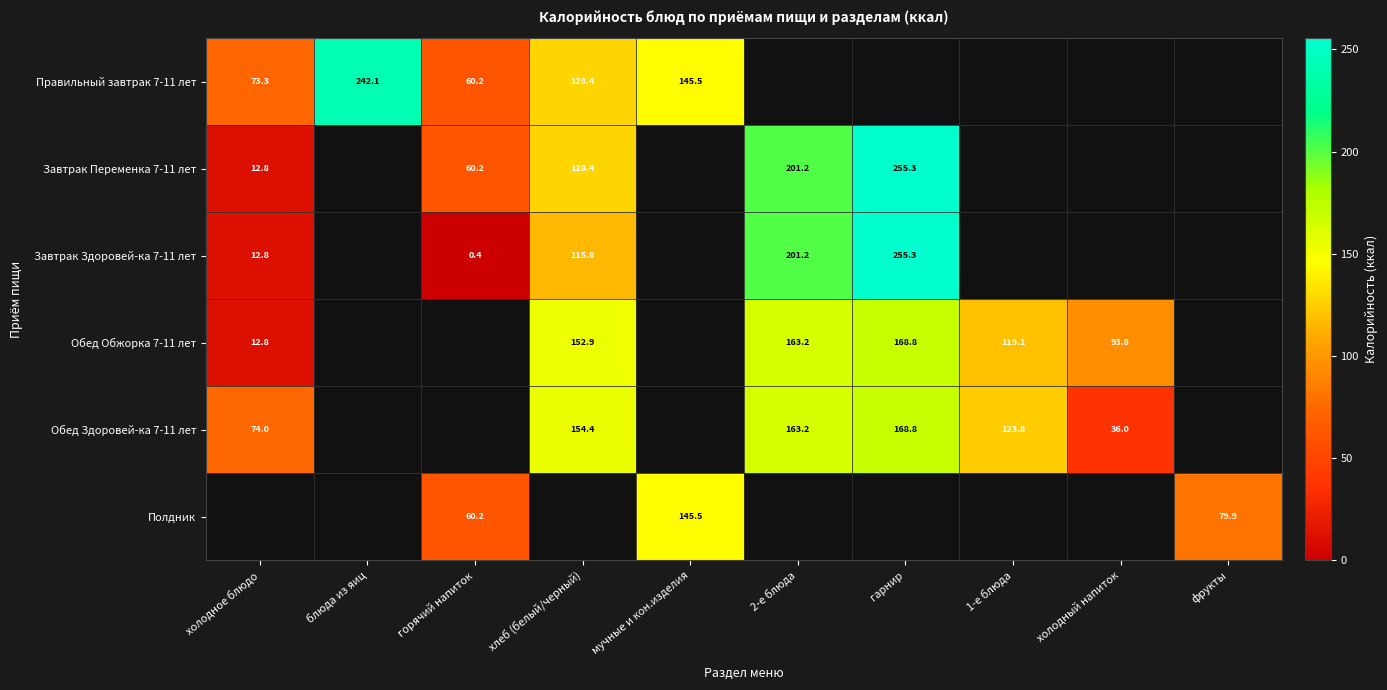

The Обед Здоровей-ка 7-11 лет series shows 163.2 at 2-е блюда. True or false?

True